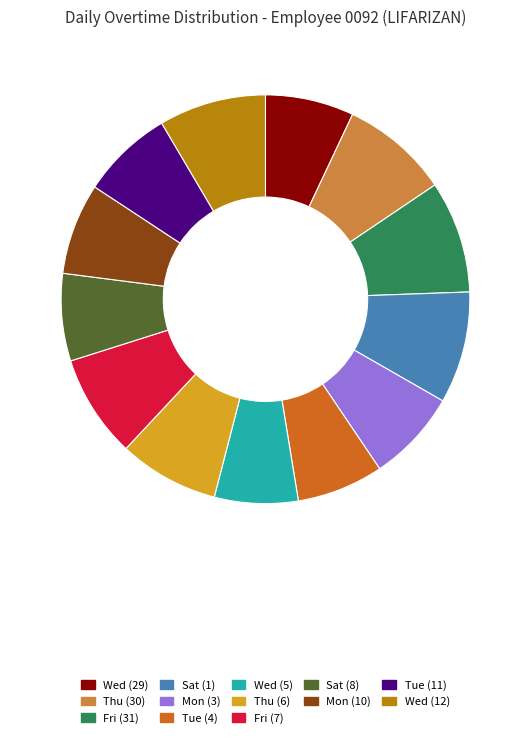

What is the ratio of the value at Wed (29) to the value at Fri (31)?

0.8